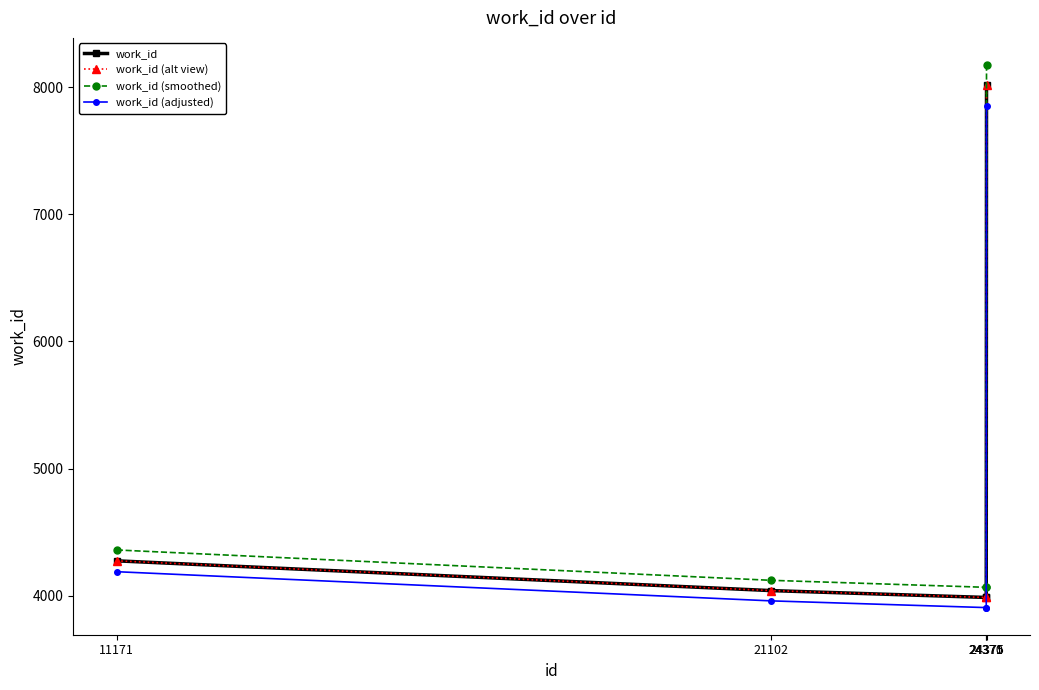

Is the value of work_id (alt view) at 11171 greater than the value of work_id (smoothed) at 21102?

Yes